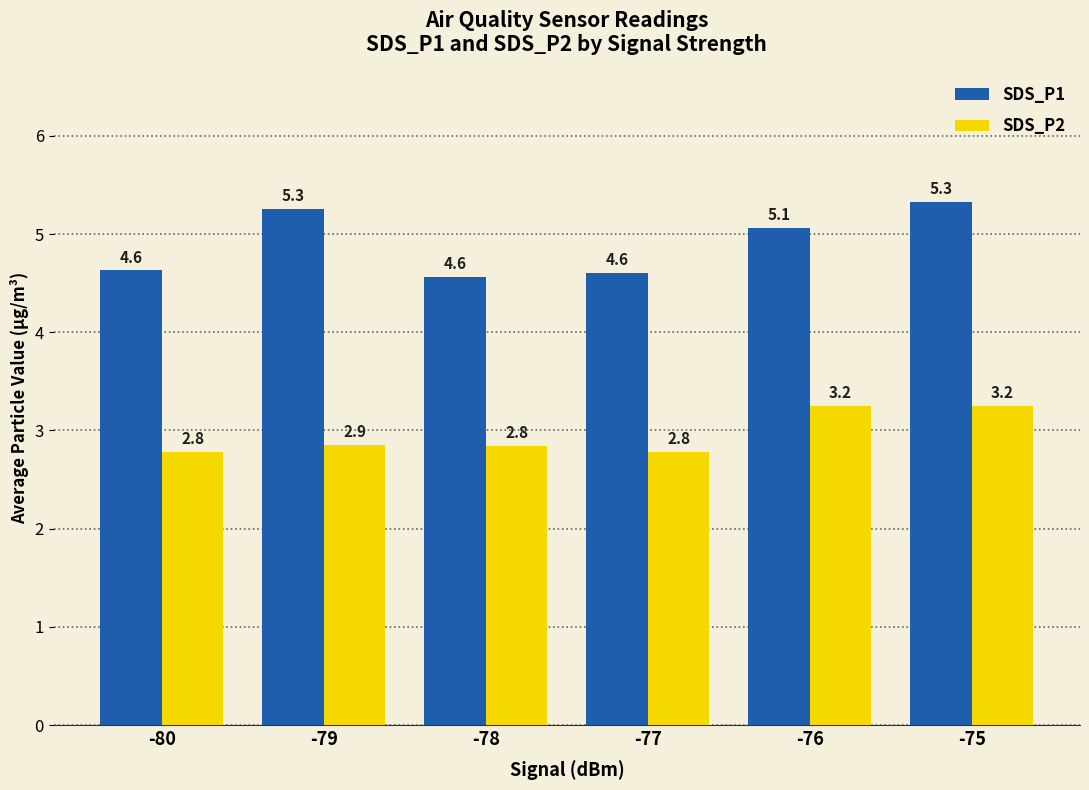

Is it true that SDS_P1 equals 5.3 at -79?

True